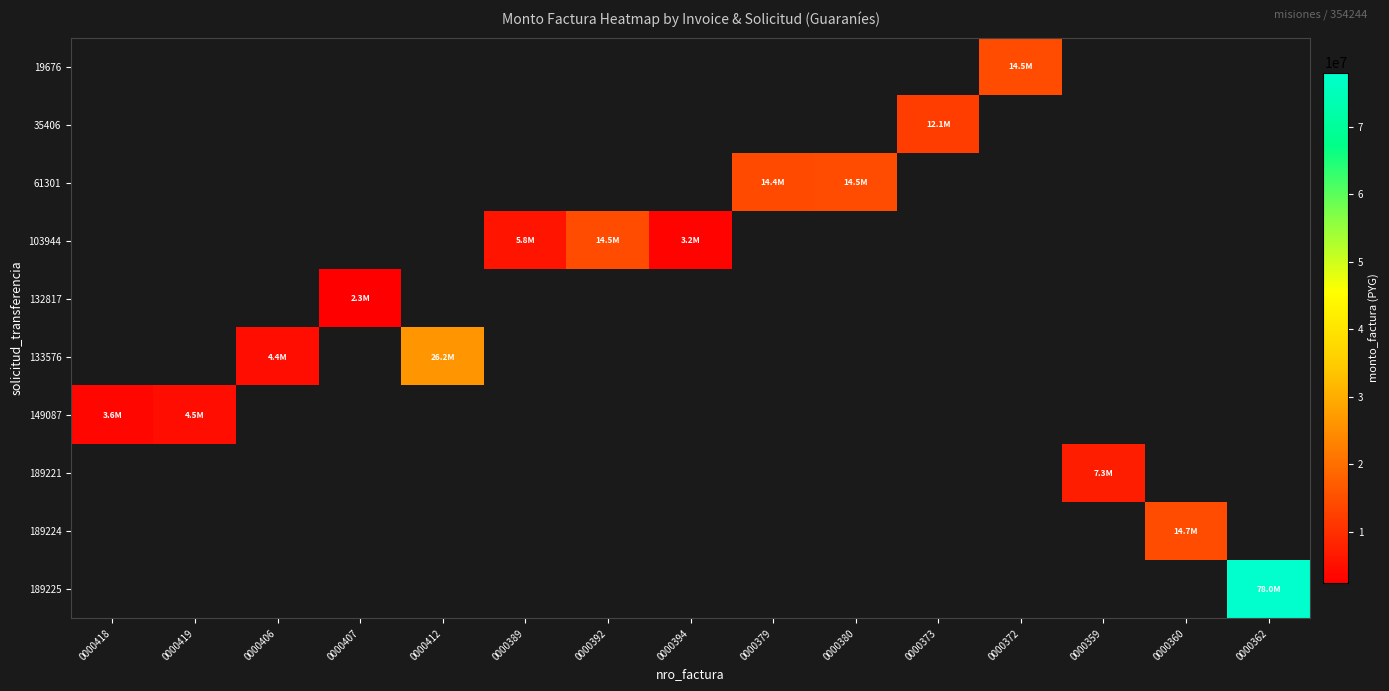

Which label corresponds to the smallest value in the chart?

0000407